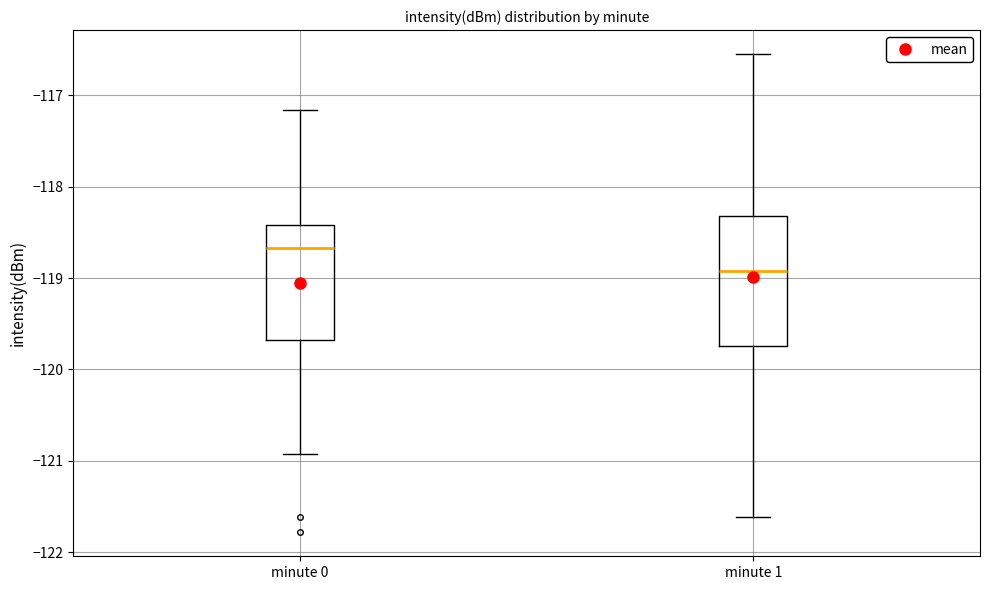

Which box is the tallest, from its lower edge to its upper edge?

minute 1